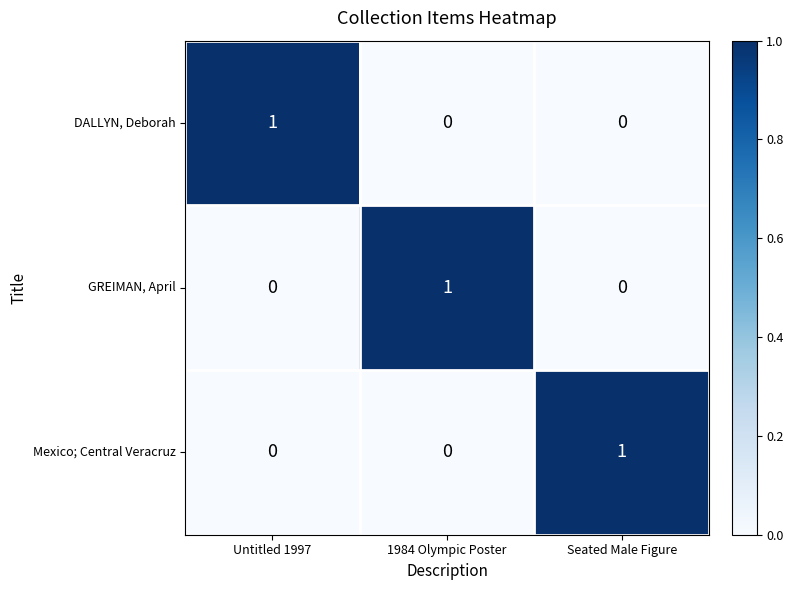

How many Mexico; Central Veracruz values are between 0 and 1?

3